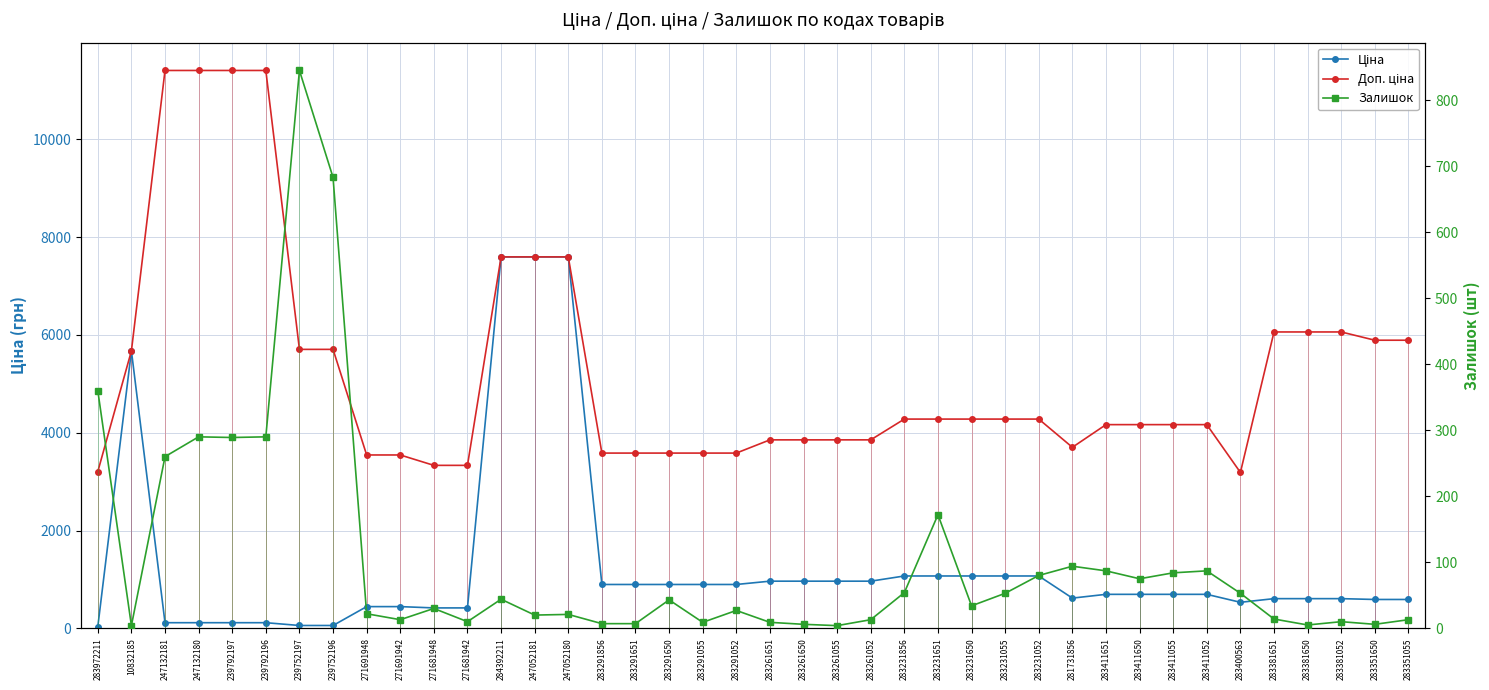

Reading left to right, list all the values displayed in this chart.

Ціна: 283972211=32.0	10832185=5673.8	247132181=114.1	247132180=114.1	239792197=114.1	239792196=114.1	239752197=57.0	239752196=57.0	271691948=443.1	271691942=443.1	271681948=416.6	271681942=416.6	284392211=7596.5	247052181=7596.5	247052180=7596.5	283291856=895.9	283291651=895.9	283291650=895.9	283291055=895.9	283291052=895.9	283261651=963.5	283261650=963.5	283261055=963.5	283261052=963.5	283231856=1069.8	283231651=1069.8	283231650=1069.8	283231055=1069.8	283231052=1069.8	281731856=617.0	283411651=694.3	283411650=694.3	283411055=694.3	283411052=694.3	283400563=531.3	283381651=606.1	283381650=606.1	283381052=606.1	283351650=589.2	283351055=589.2
Доп. ціна: 283972211=3205.0	10832185=5673.8	247132181=11410.0	247132180=11410.0	239792197=11410.0	239792196=11410.0	239752197=5705.0	239752196=5705.0	271691948=3545.0	271691942=3545.0	271681948=3332.5	271681942=3332.5	284392211=7596.5	247052181=7596.5	247052180=7596.5	283291856=3583.6	283291651=3583.6	283291650=3583.6	283291055=3583.6	283291052=3583.6	283261651=3854.0	283261650=3854.0	283261055=3854.0	283261052=3854.0	283231856=4279.1	283231651=4279.1	283231650=4279.1	283231055=4279.1	283231052=4279.1	281731856=3701.9	283411651=4165.6	283411650=4165.6	283411055=4165.6	283411052=4165.6	283400563=3187.6	283381651=6061.2	283381650=6061.2	283381052=6061.2	283351650=5892.2	283351055=5892.2
Залишок: 283972211=360.0	10832185=4.0	247132181=260.0	247132180=290.0	239792197=289.0	239792196=290.0	239752197=845.0	239752196=683.0	271691948=22.0	271691942=13.0	271681948=30.0	271681942=10.0	284392211=44.0	247052181=20.0	247052180=21.0	283291856=7.0	283291651=7.0	283291650=43.0	283291055=9.0	283291052=27.0	283261651=9.0	283261650=6.0	283261055=4.0	283261052=13.0	283231856=54.0	283231651=172.0	283231650=34.0	283231055=53.0	283231052=80.0	281731856=94.0	283411651=87.0	283411650=75.0	283411055=84.0	283411052=87.0	283400563=53.0	283381651=14.0	283381650=5.0	283381052=10.0	283351650=6.0	283351055=13.0